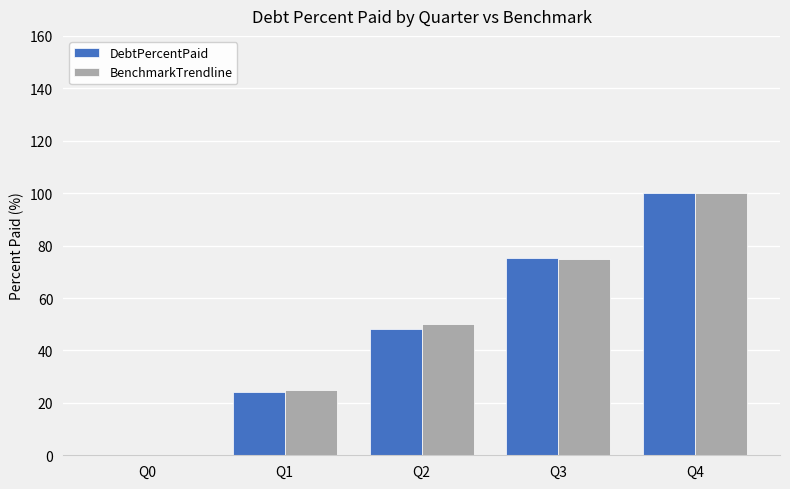

What is the sum of the DebtPercentPaid values at Q1 and Q3?

99.3